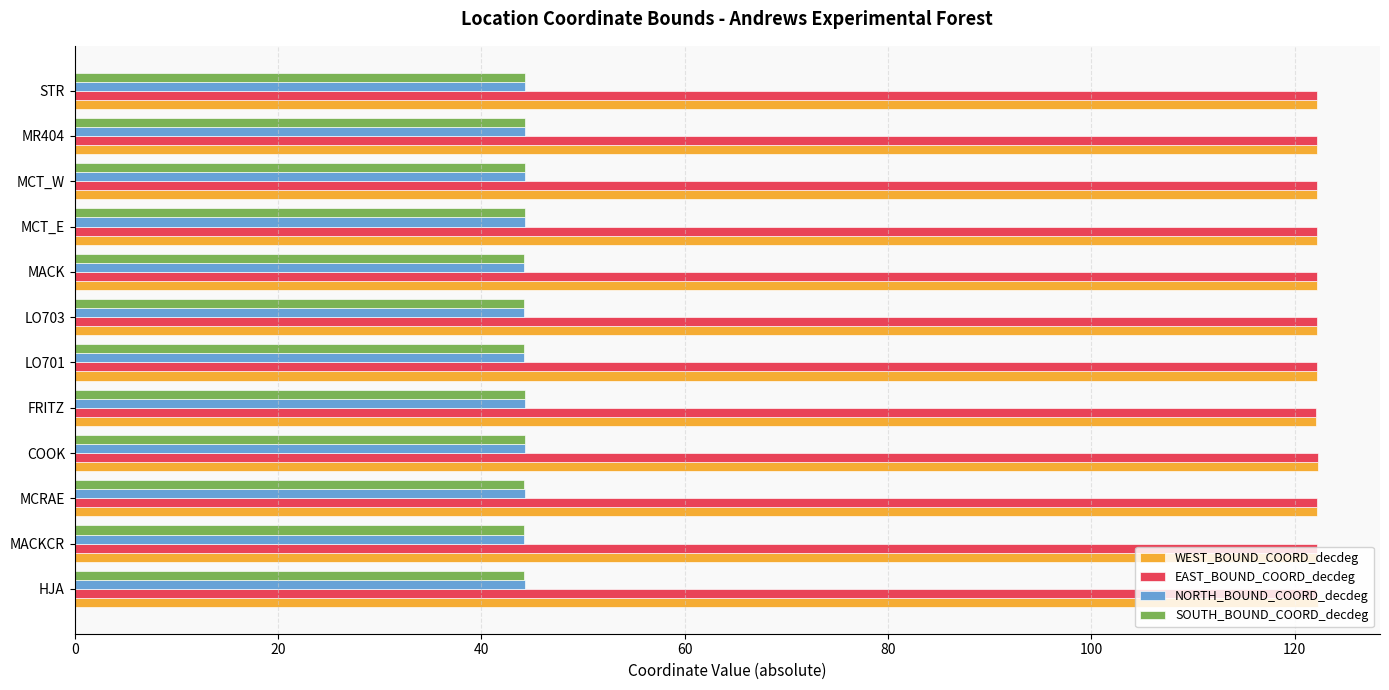

What is the difference between the highest and lowest values at MCT_W?

77.9